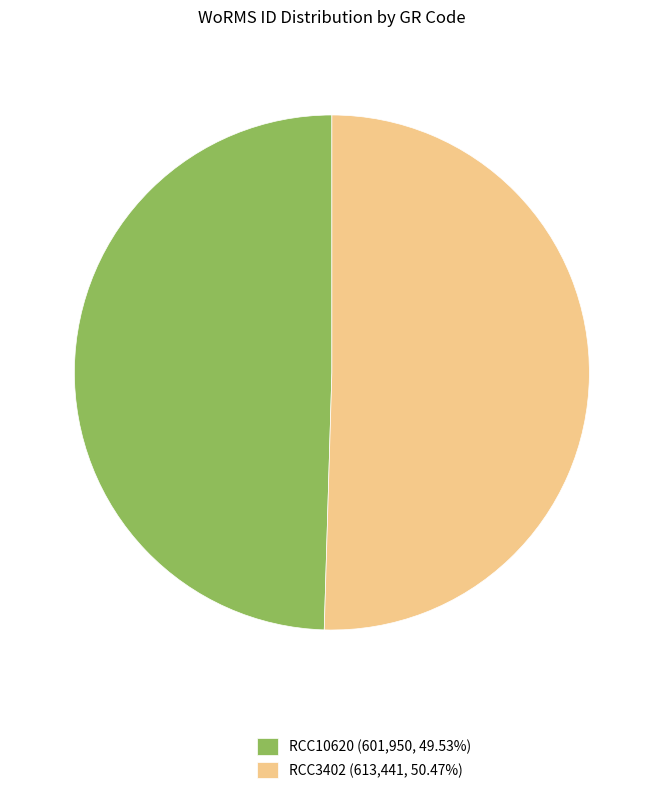

Is there any slice that represents more than half of the pie?

Yes